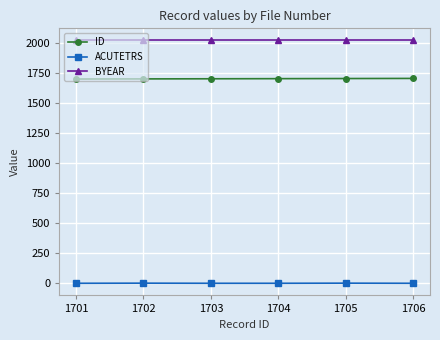

At how many categories does at least one series exceed 462?

6